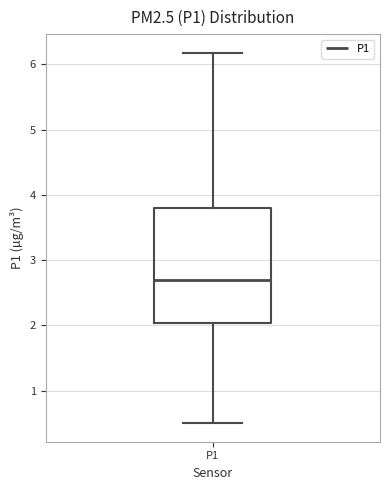

Read this box plot against the y-axis: the position of the median line, the range covered by the box, and the ends of both whiskers. The values are not printed on the chart, so give them approximately, as read against the axis.

median 2.7, box 2.0 to 3.8, whiskers 0.5 to 6.2